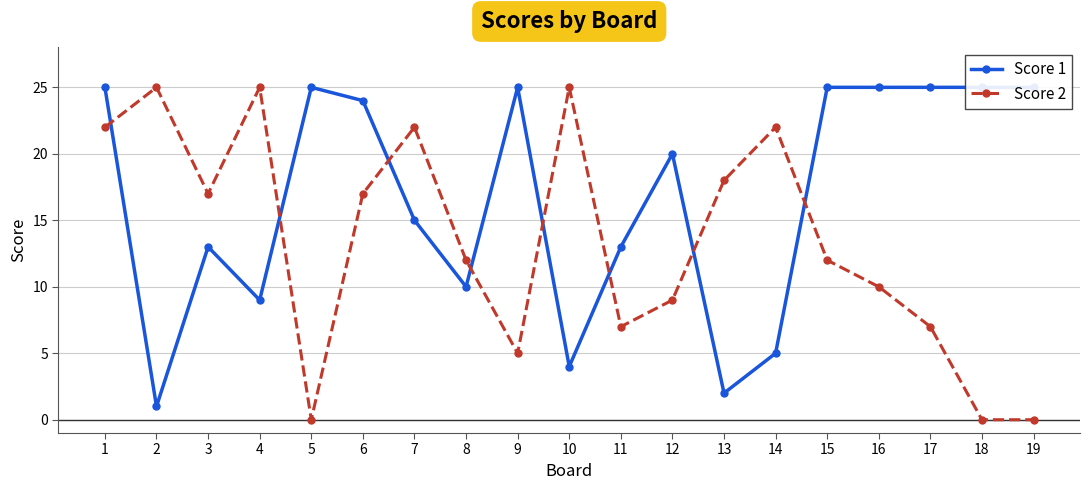

What is the total value across all series at 10?

29